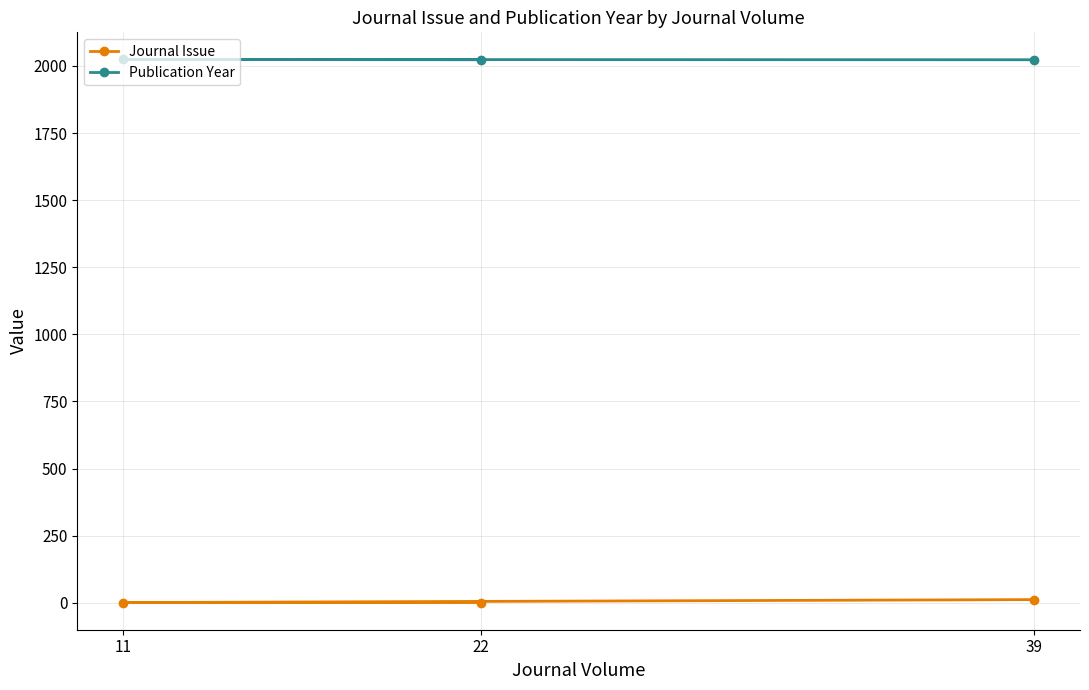

What is the difference between the Publication Year values at 22 and 11?

1